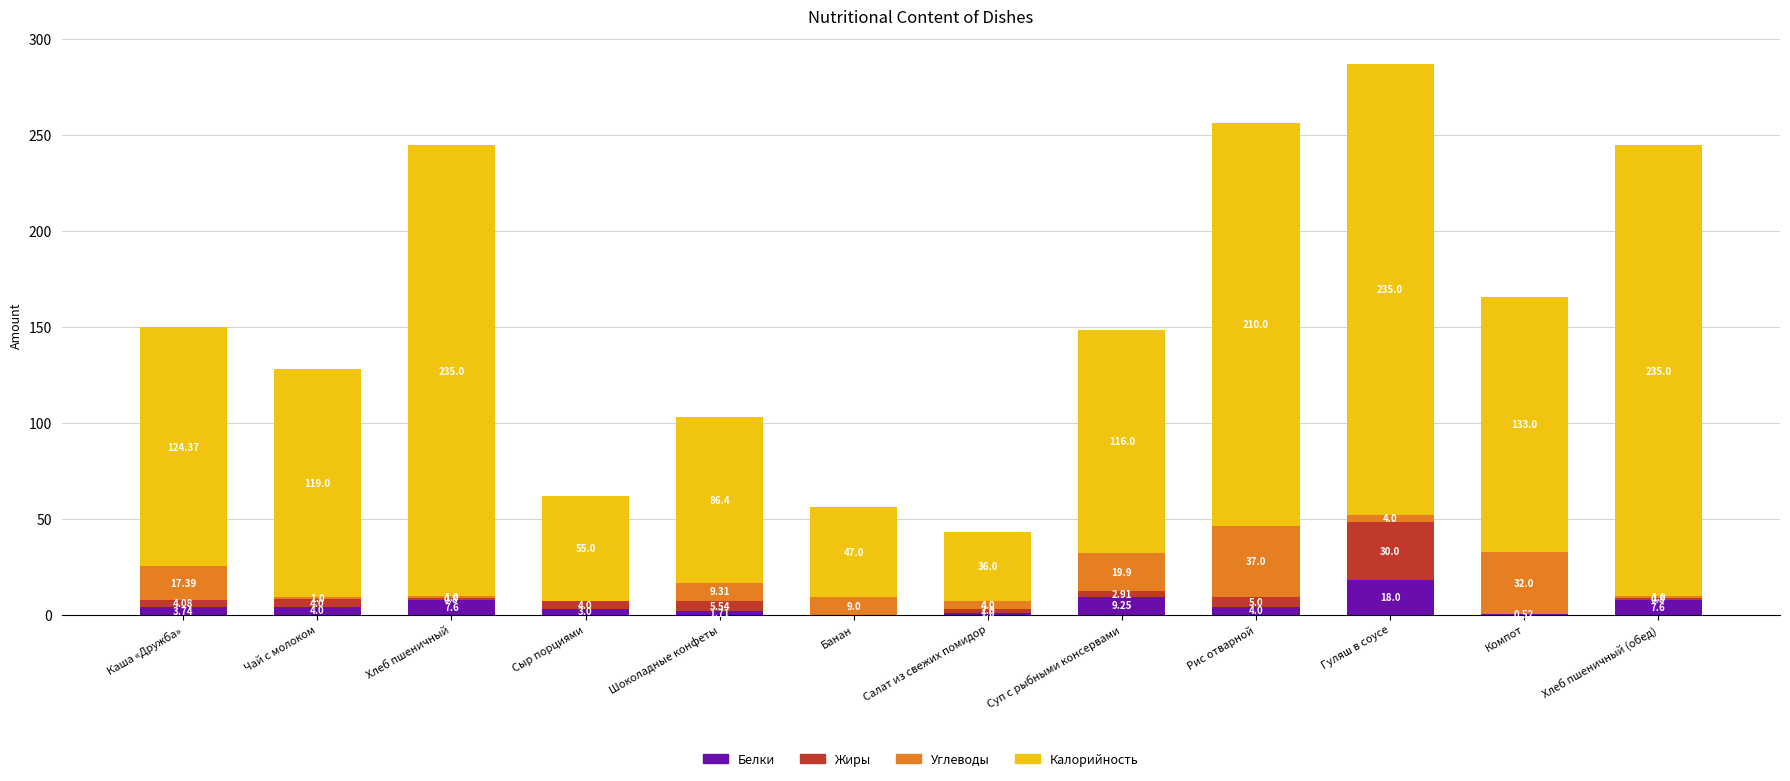

At which label is Белки closest to 9?

Суп с рыбными консервами